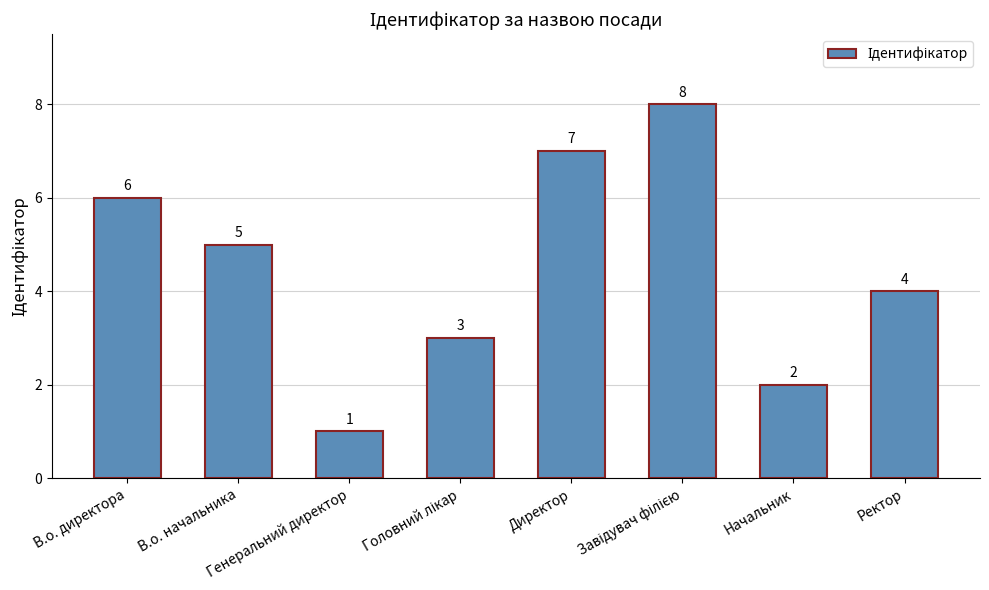

What is the value of the 8th bar from the left?

4